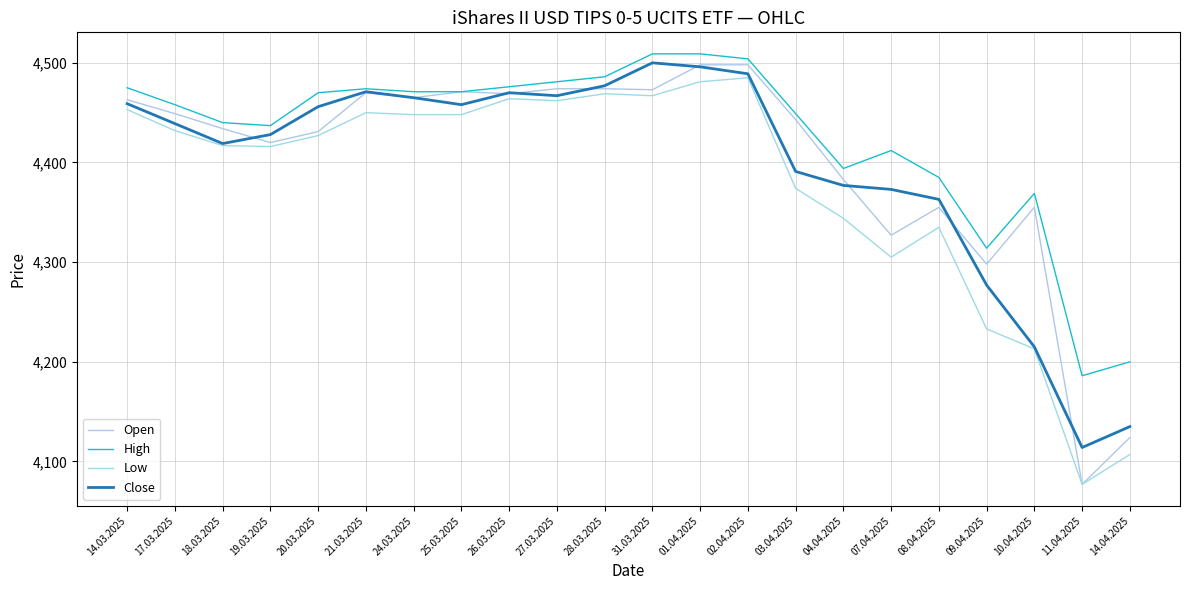

Reading left to right, what are all the values shown in this chart?

Open: 14.03.2025=4463	17.03.2025=4449	18.03.2025=4434	19.03.2025=4420	20.03.2025=4431	21.03.2025=4470	24.03.2025=4465	25.03.2025=4471	26.03.2025=4469	27.03.2025=4474	28.03.2025=4474	31.03.2025=4473	01.04.2025=4498	02.04.2025=4498	03.04.2025=4443	04.04.2025=4383	07.04.2025=4327	08.04.2025=4355	09.04.2025=4298	10.04.2025=4355	11.04.2025=4077	14.04.2025=4124
High: 14.03.2025=4475	17.03.2025=4458	18.03.2025=4440	19.03.2025=4437	20.03.2025=4470	21.03.2025=4474	24.03.2025=4471	25.03.2025=4471	26.03.2025=4476	27.03.2025=4481	28.03.2025=4486	31.03.2025=4509	01.04.2025=4509	02.04.2025=4504	03.04.2025=4449	04.04.2025=4394	07.04.2025=4412	08.04.2025=4385	09.04.2025=4314	10.04.2025=4369	11.04.2025=4186	14.04.2025=4200
Low: 14.03.2025=4453	17.03.2025=4432	18.03.2025=4417	19.03.2025=4416	20.03.2025=4427	21.03.2025=4450	24.03.2025=4448	25.03.2025=4448	26.03.2025=4464	27.03.2025=4462	28.03.2025=4469	31.03.2025=4467	01.04.2025=4481	02.04.2025=4485	03.04.2025=4374	04.04.2025=4344	07.04.2025=4305	08.04.2025=4335	09.04.2025=4233	10.04.2025=4213	11.04.2025=4077	14.04.2025=4107
Close: 14.03.2025=4459	17.03.2025=4439	18.03.2025=4419	19.03.2025=4428	20.03.2025=4456	21.03.2025=4471	24.03.2025=4465	25.03.2025=4458	26.03.2025=4470	27.03.2025=4467	28.03.2025=4477	31.03.2025=4500	01.04.2025=4496	02.04.2025=4489	03.04.2025=4391	04.04.2025=4377	07.04.2025=4373	08.04.2025=4363	09.04.2025=4277	10.04.2025=4215	11.04.2025=4114	14.04.2025=4135